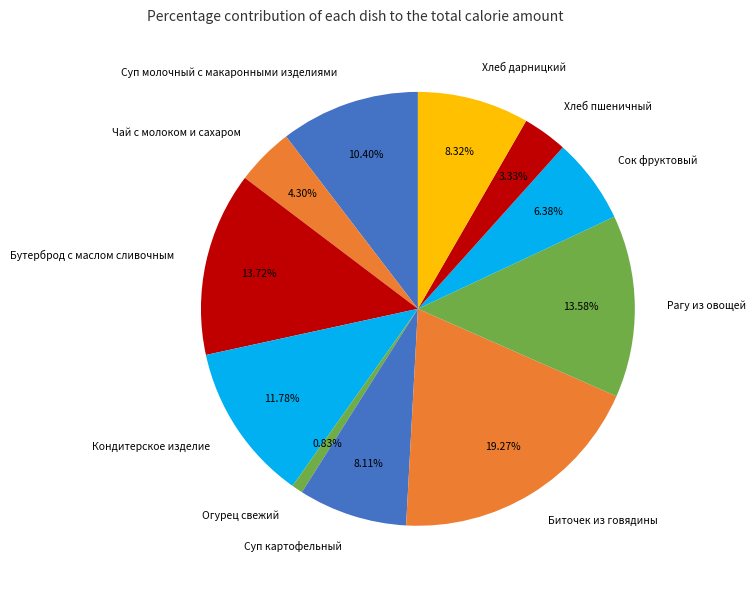

To the nearest percent, what is the combined percentage of Хлеб дарницкий and Огурец свежий?

9%